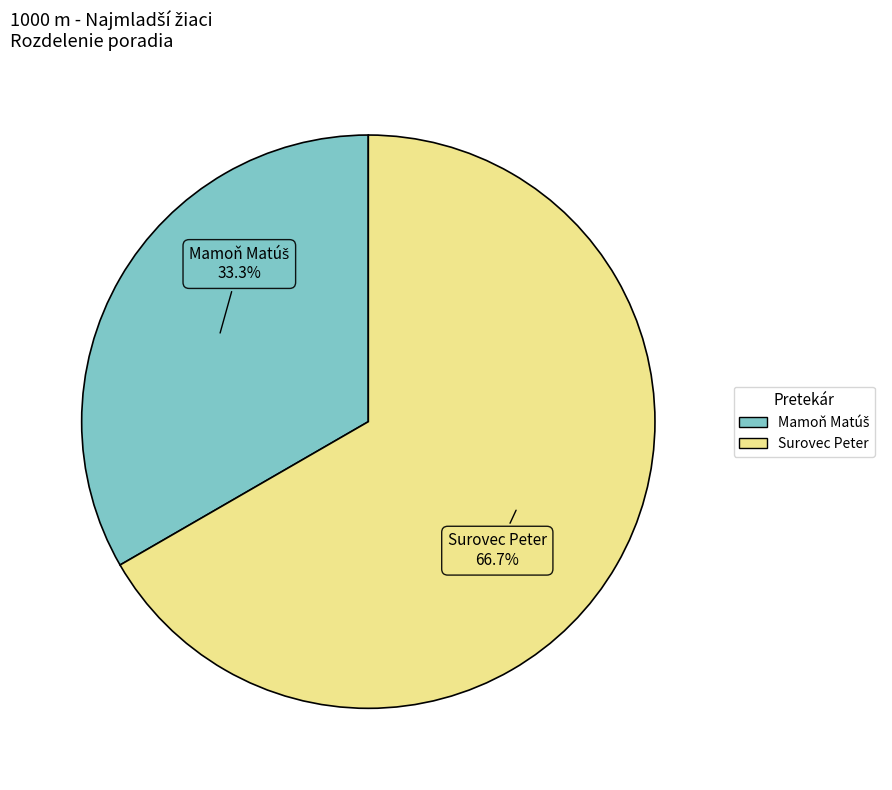

Count the number of slices in the pie.

2